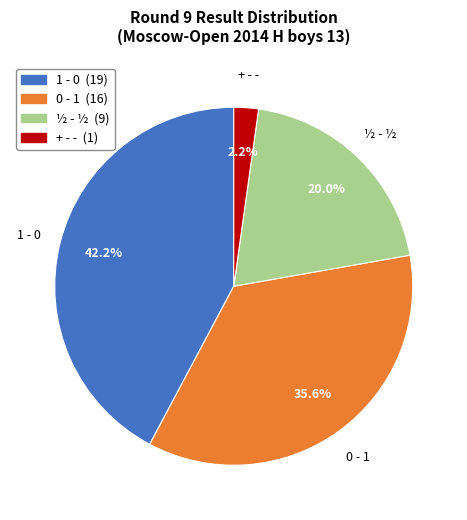

Which has a higher value, + - - or 0 - 1?

0 - 1